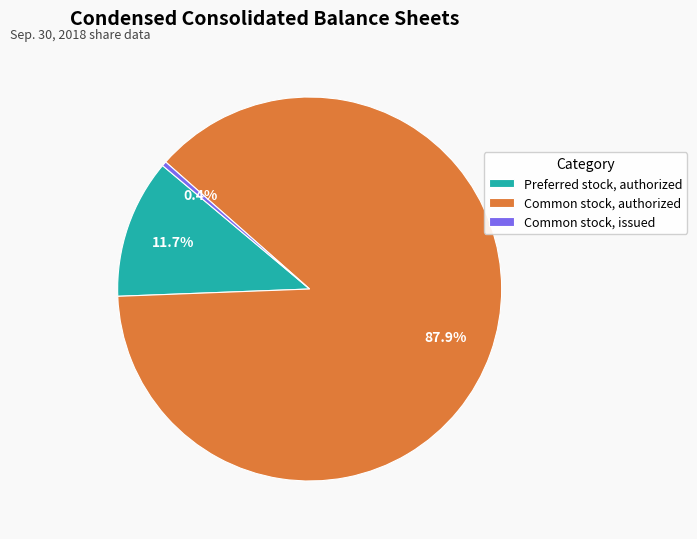

What is the total percentage of Preferred stock, authorized and Common stock, issued?

12.1%